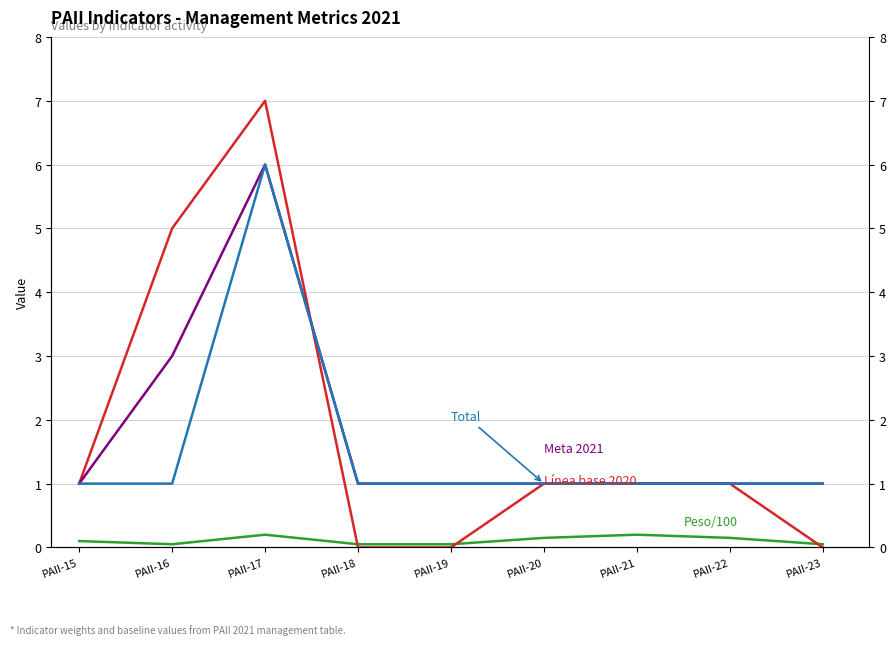

How many intersections are there between Línea base 2020 and Meta 2021?

1